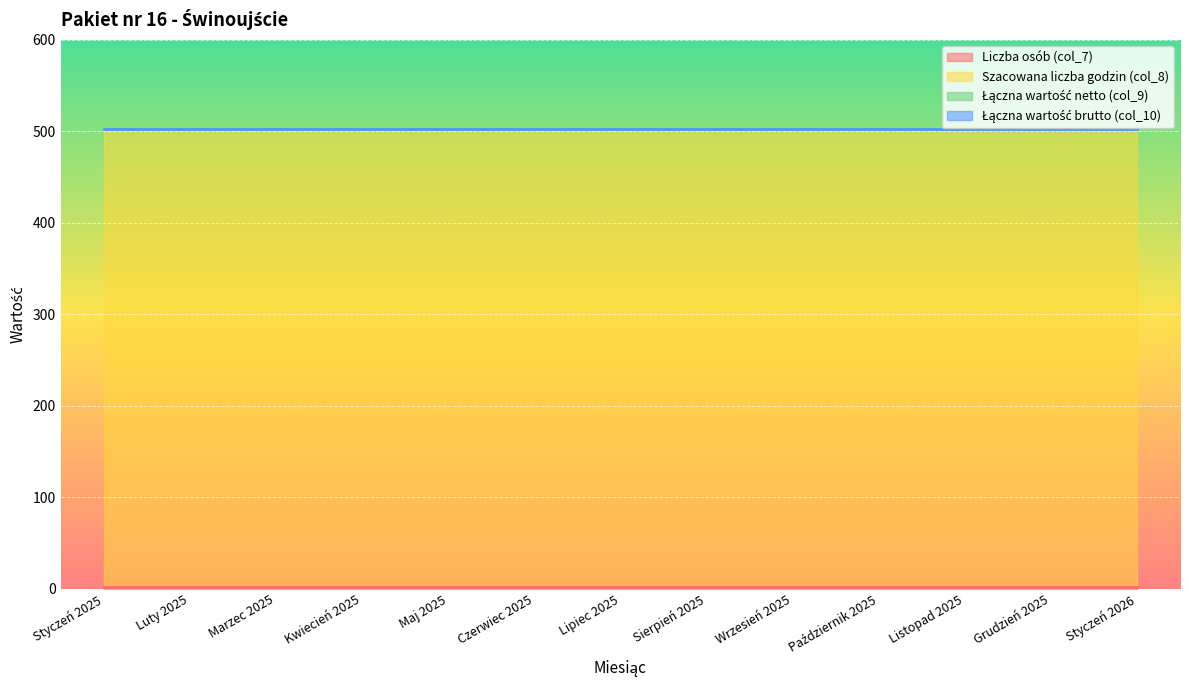

Is the value of Łączna wartość netto (col_9) at Luty 2025 greater than the value of Liczba osób (col_7) at Sierpień 2025?

No